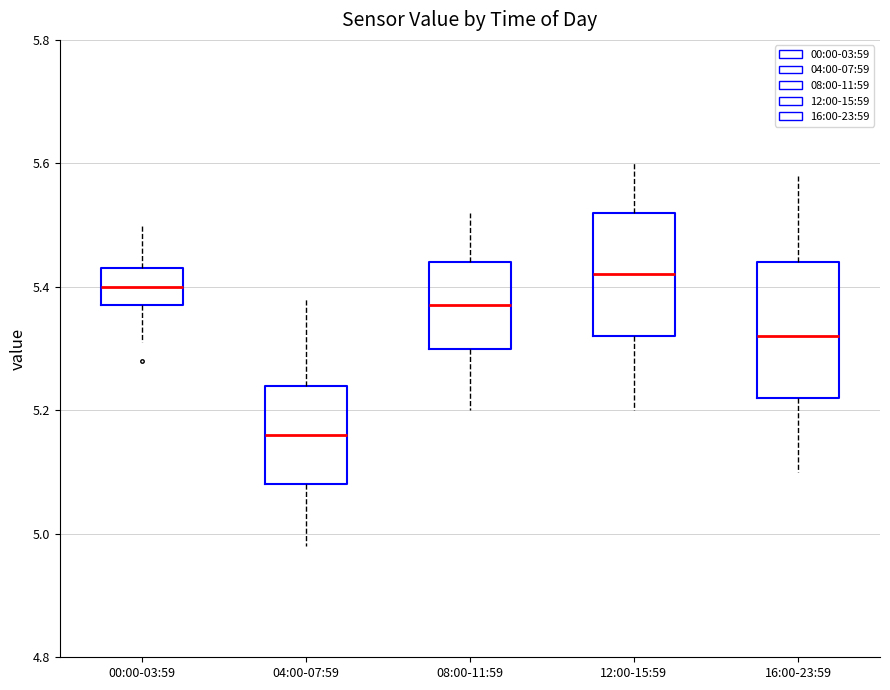

Comparing the boxes themselves (not the whiskers), which one is the tallest?

16:00-23:59